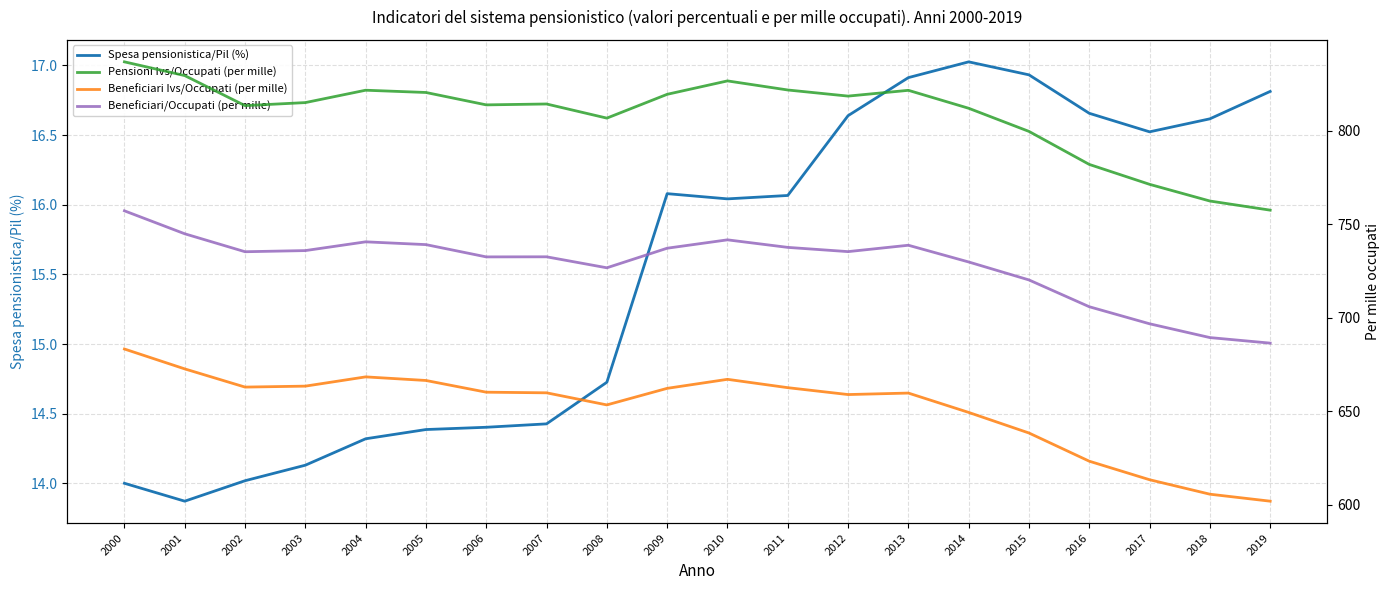

How many interior local peaks does the Pensioni Ivs/Occupati (per mille) series have?

4